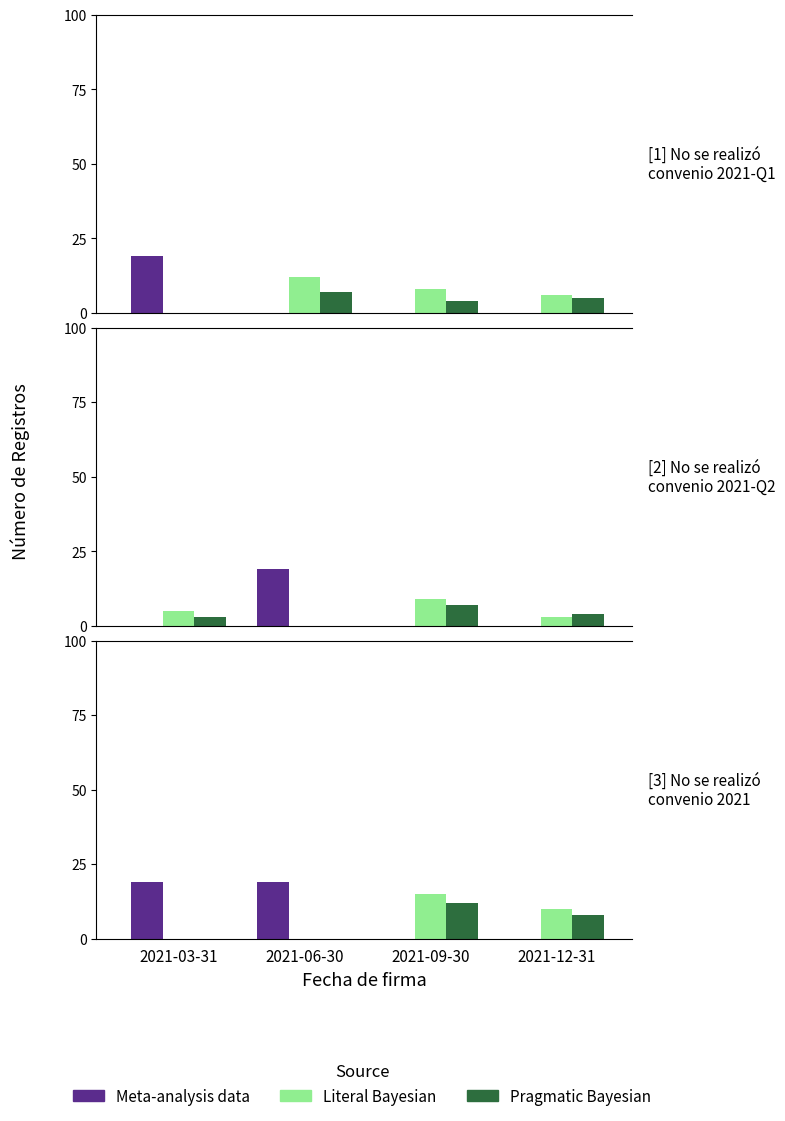

True or false: Pragmatic Bayesian has a value of 0 at 2021-03-31.

True